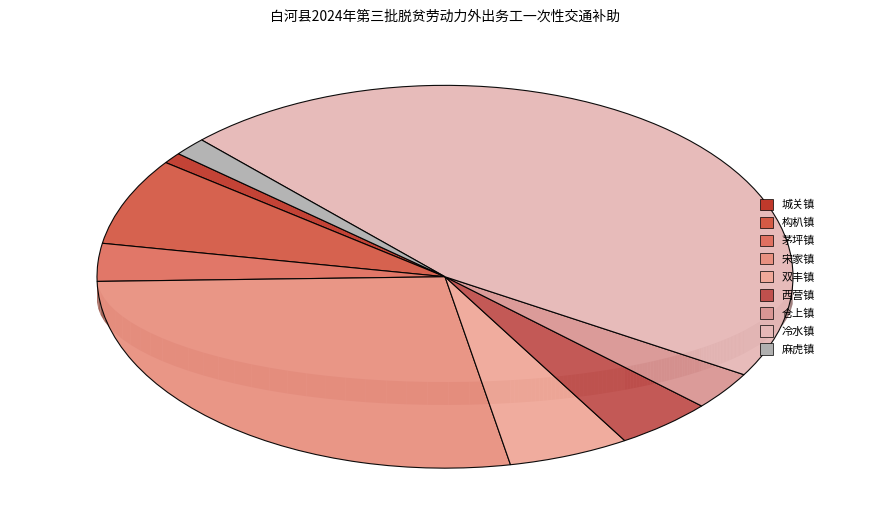

Is 仓上镇 the majority of the pie?

No